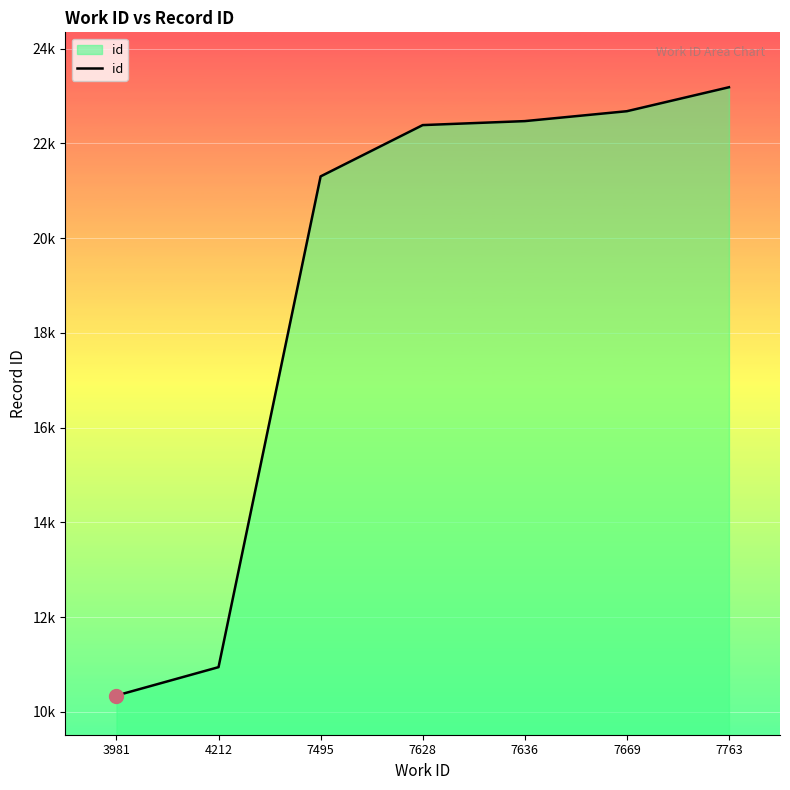

What is the minimum value shown in the chart?

10343